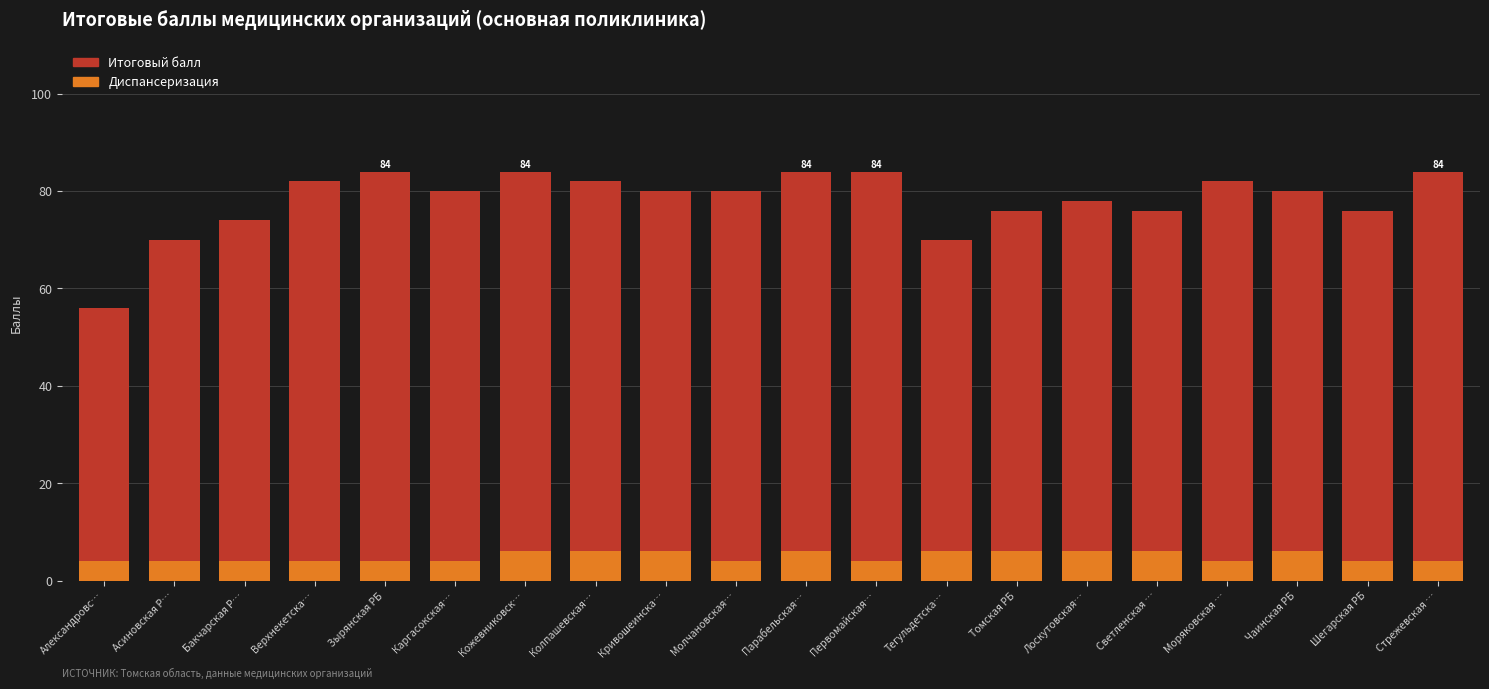

Reading left to right, what are all the values shown in this chart?

Итоговый балл: Александровс…=56	Асиновская Р…=70	Бакчарская Р…=74	Верхнекетска…=82	Зырянская РБ=84	Каргасокская…=80	Кожевниковск…=84	Колпашевская…=82	Кривошеинска…=80	Молчановская…=80	Парабельская…=84	Первомайская…=84	Тегульдетска…=70	Томская РБ=76	Лоскутовская…=78	Светленская …=76	Моряковская …=82	Чаинская РБ=80	Шегарская РБ=76	Стрежевская …=84
Диспансеризация: Александровс…=4	Асиновская Р…=4	Бакчарская Р…=4	Верхнекетска…=4	Зырянская РБ=4	Каргасокская…=4	Кожевниковск…=6	Колпашевская…=6	Кривошеинска…=6	Молчановская…=4	Парабельская…=6	Первомайская…=4	Тегульдетска…=6	Томская РБ=6	Лоскутовская…=6	Светленская …=6	Моряковская …=4	Чаинская РБ=6	Шегарская РБ=4	Стрежевская …=4